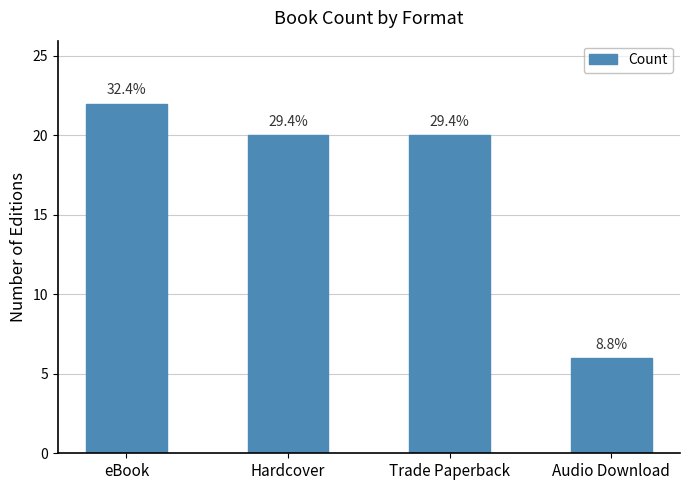

What is the maximum value shown in the chart?

22